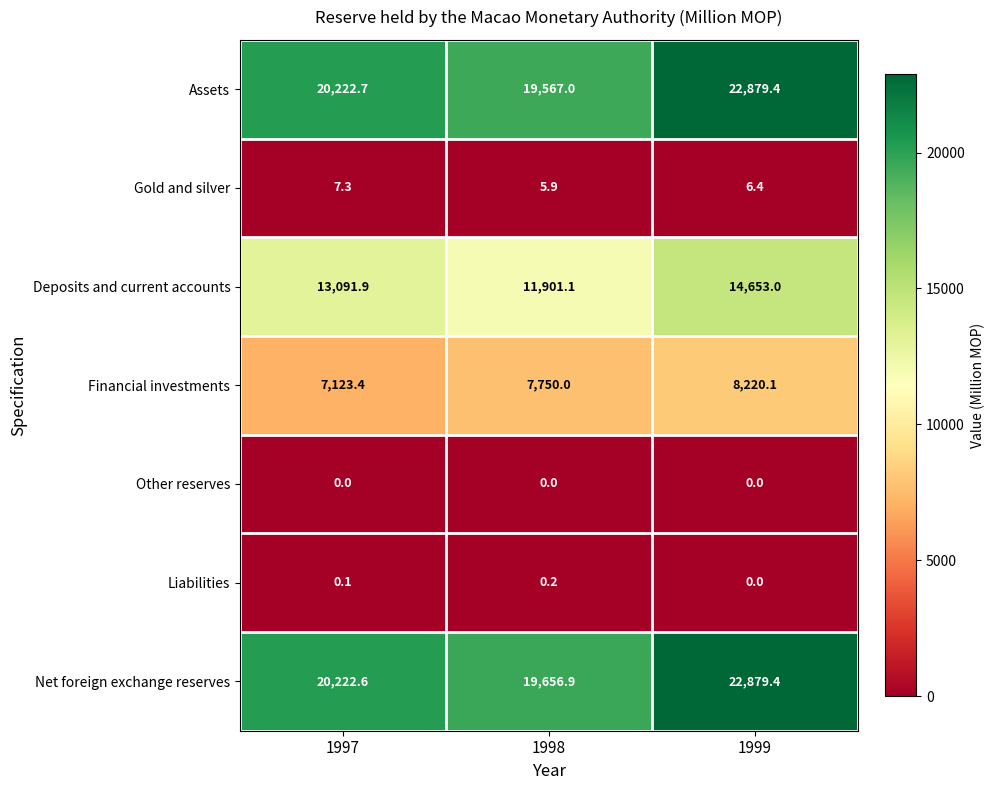

How many values in Liabilities are above zero?

2